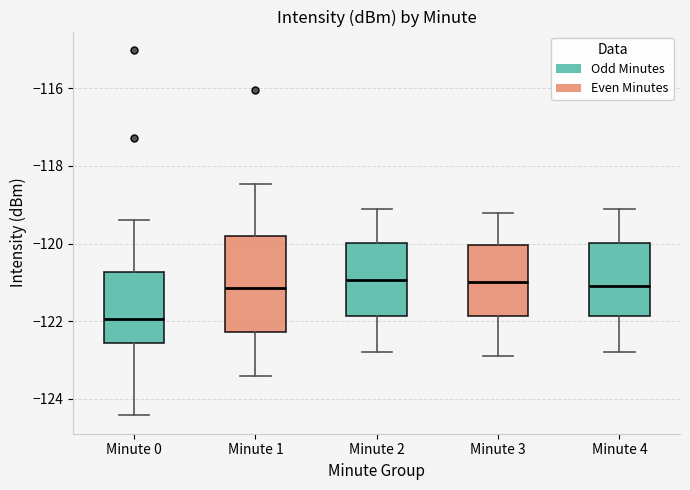

Reading left to right, read every box against the y-axis: the position of its median line, the range the box covers, and the ends of its whiskers. The values are not printed on the chart, so give them approximately, as read against the axis.

Minute 0: median -122.0, box -122.6 to -120.8, whiskers -124.4 to -119.4
Minute 1: median -121.2, box -122.2 to -119.8, whiskers -123.4 to -118.4
Minute 2: median -121.0, box -121.8 to -120.0, whiskers -122.8 to -119.0
Minute 3: median -121.0, box -121.8 to -120.0, whiskers -122.8 to -119.2
Minute 4: median -121.0, box -121.8 to -120.0, whiskers -122.8 to -119.0